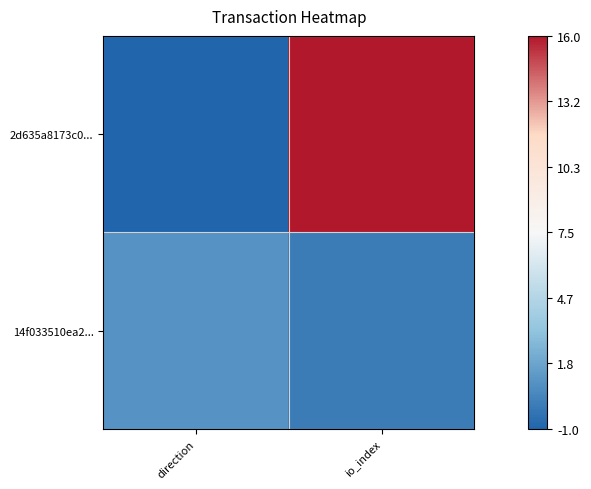

Reading left to right, extract all data points from this chart.

2d635a8173c0...: direction=-1	io_index=16
14f033510ea2...: direction=1	io_index=0